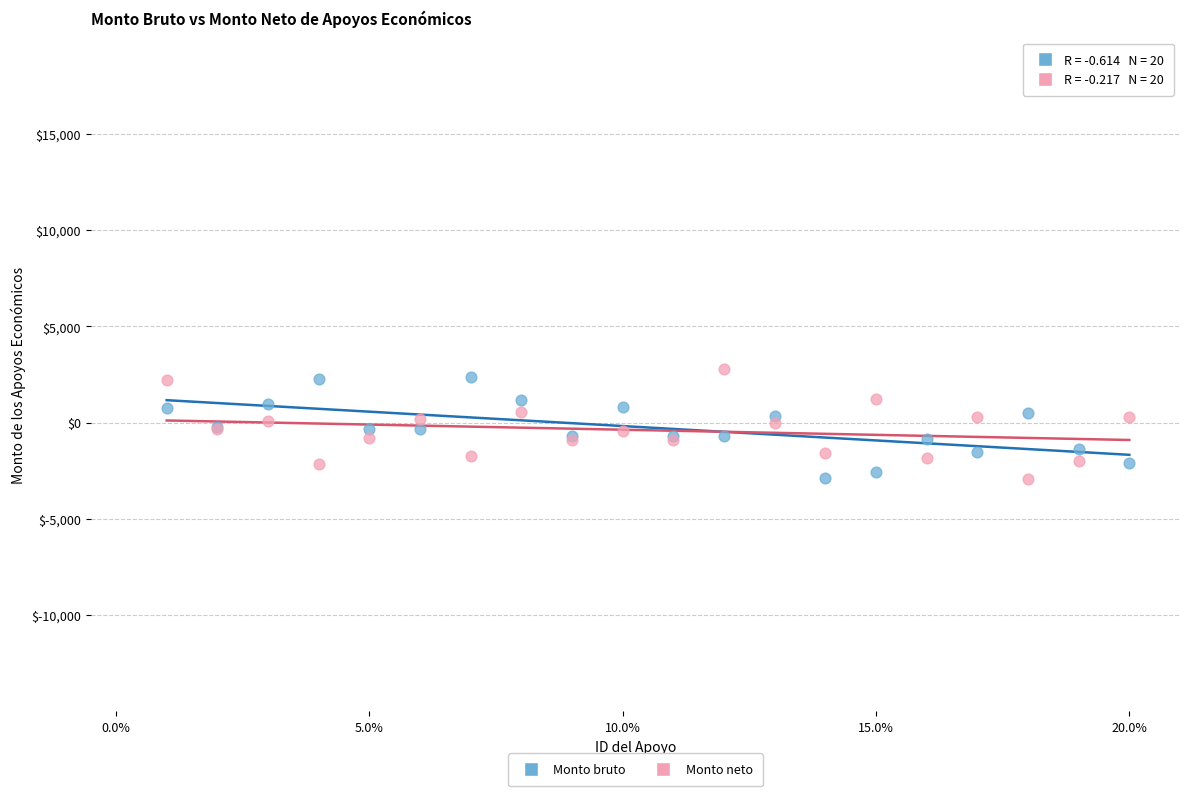

What are all the series names shown in the legend?

Monto bruto, Monto neto